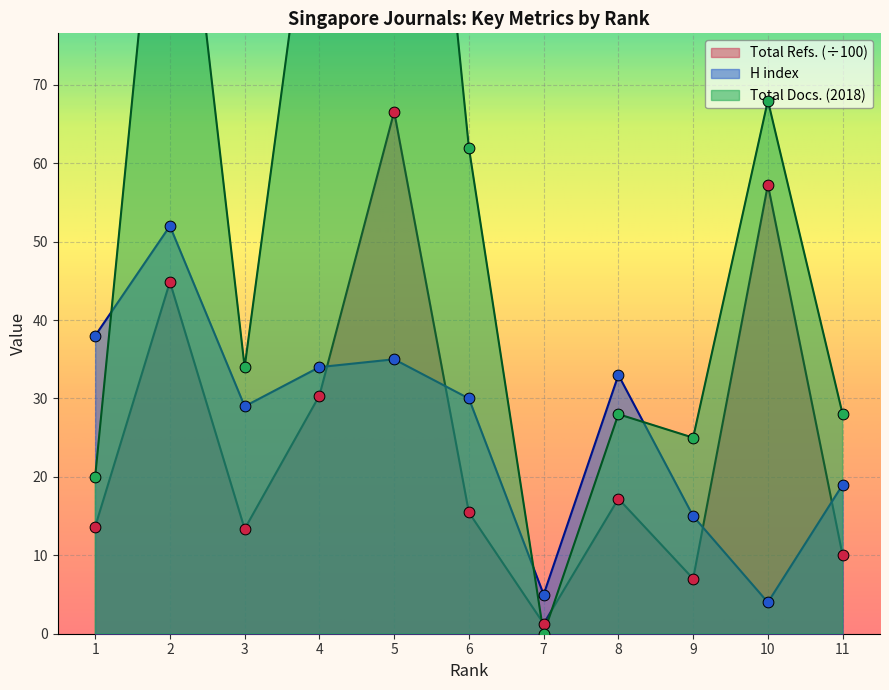

Which series has the largest total across all categories?

Total Docs. (2018)